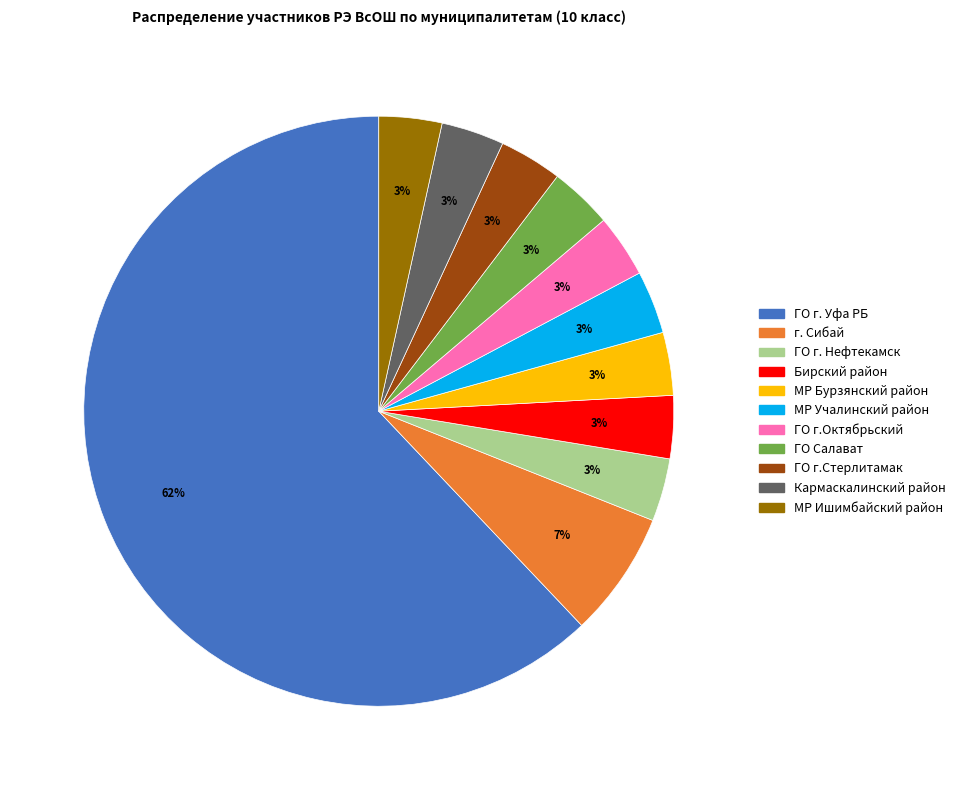

To the nearest percent, what portion does г. Сибай represent?

7%